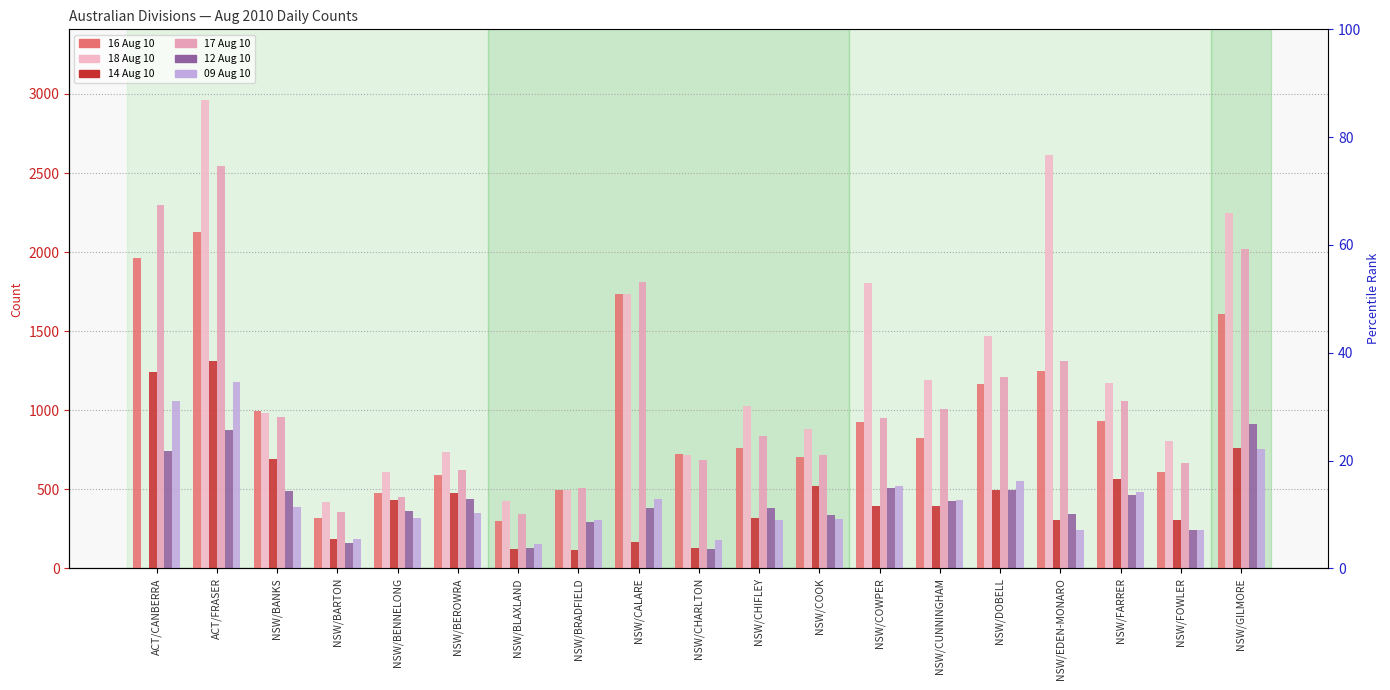

What is the difference between the maximum and second lowest values in the 14 Aug 10 series?

1187